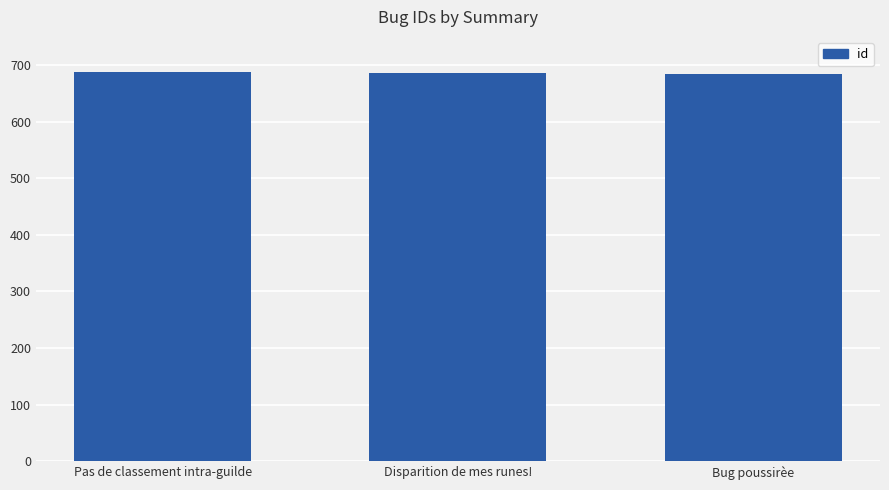

How many distinct data groups are displayed?

1